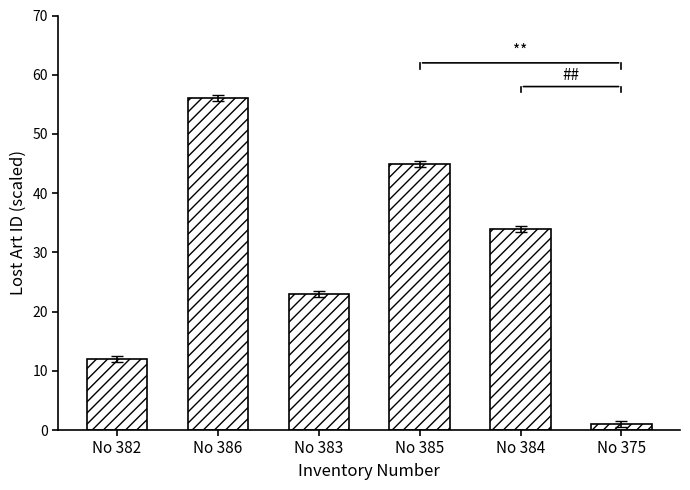

What is the value of the 3rd bar from the left?

23